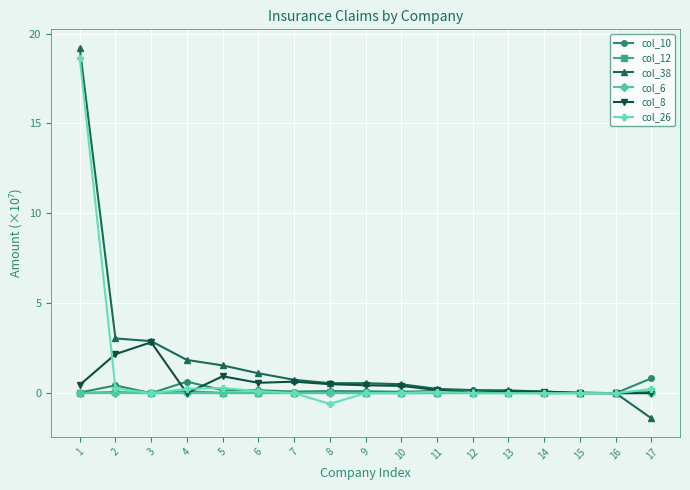

Which series has the largest range (max minus min)?

col_38